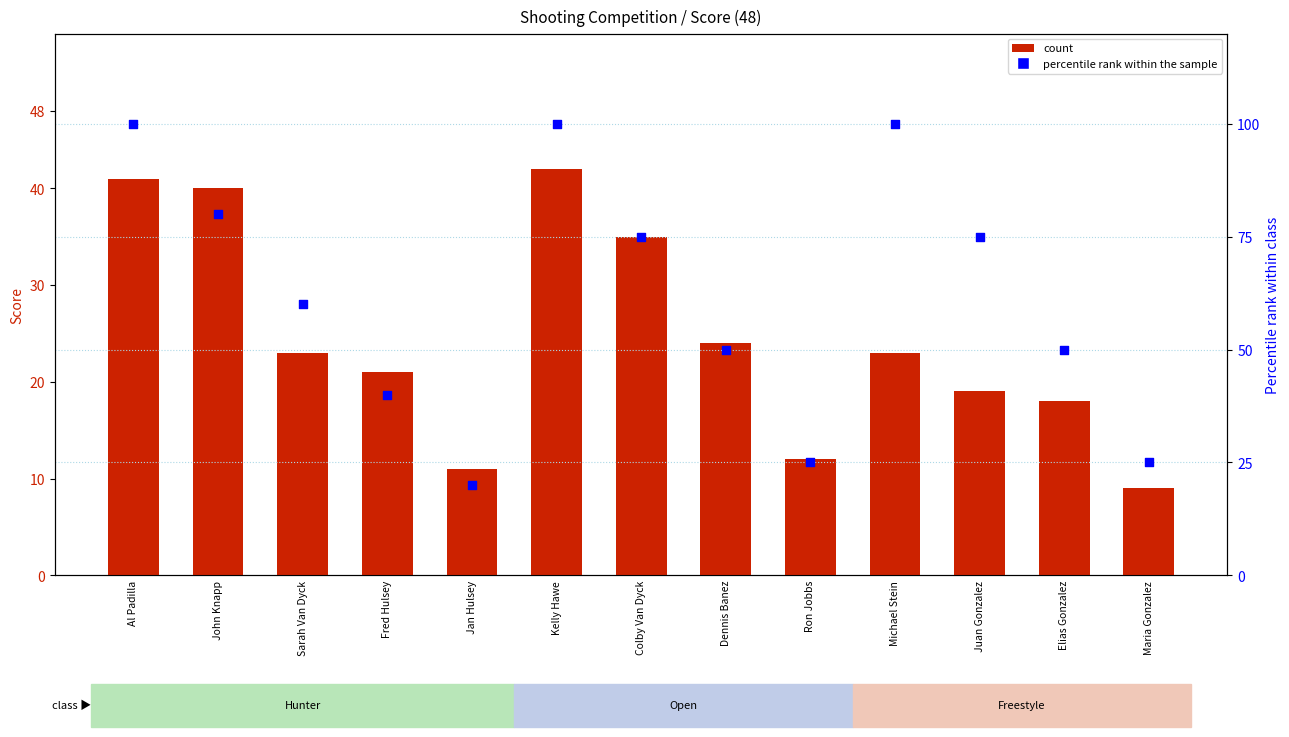

Which series reaches the maximum Y coordinate?

percentile rank within the sample